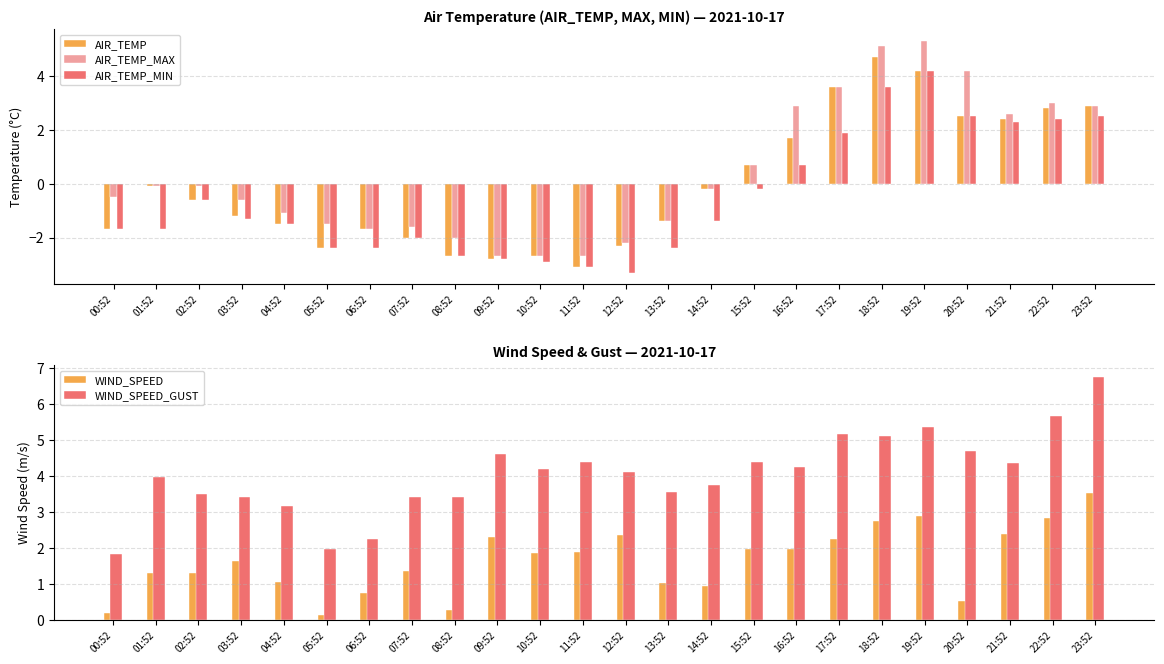

What is the total value across all series at 01:52?

3.4